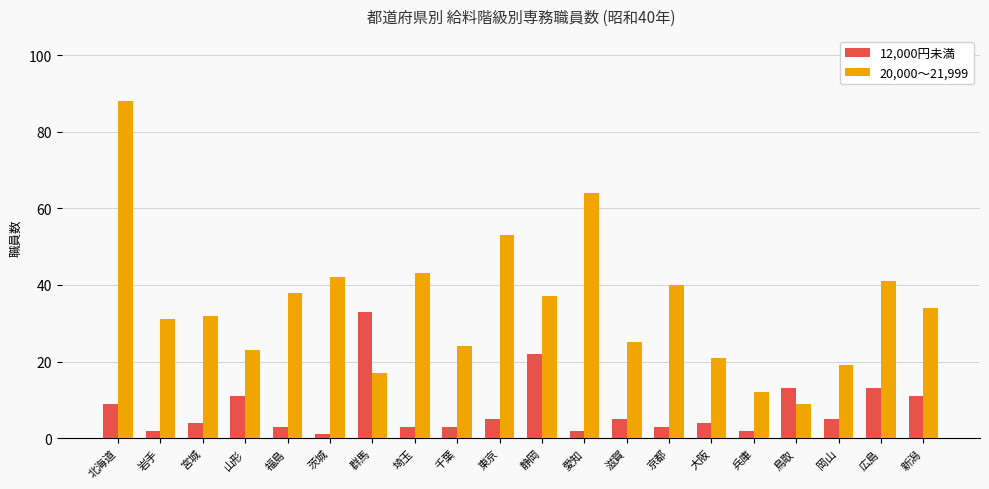

How many values in the 12,000円未満 series are below 5?

10